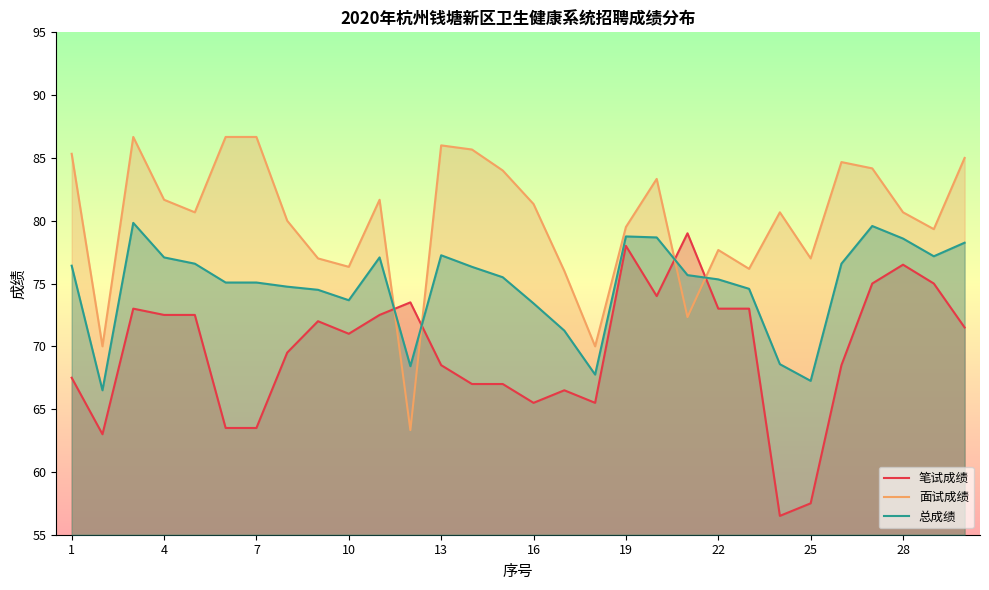

What is the greatest value displayed?

86.7